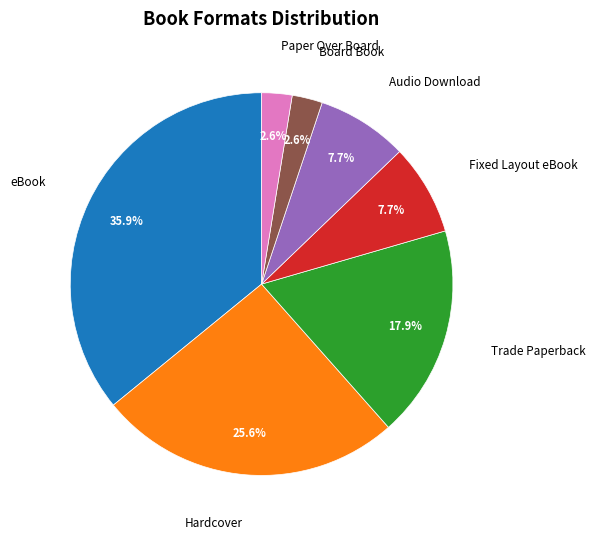

Is there a majority slice in this chart?

No